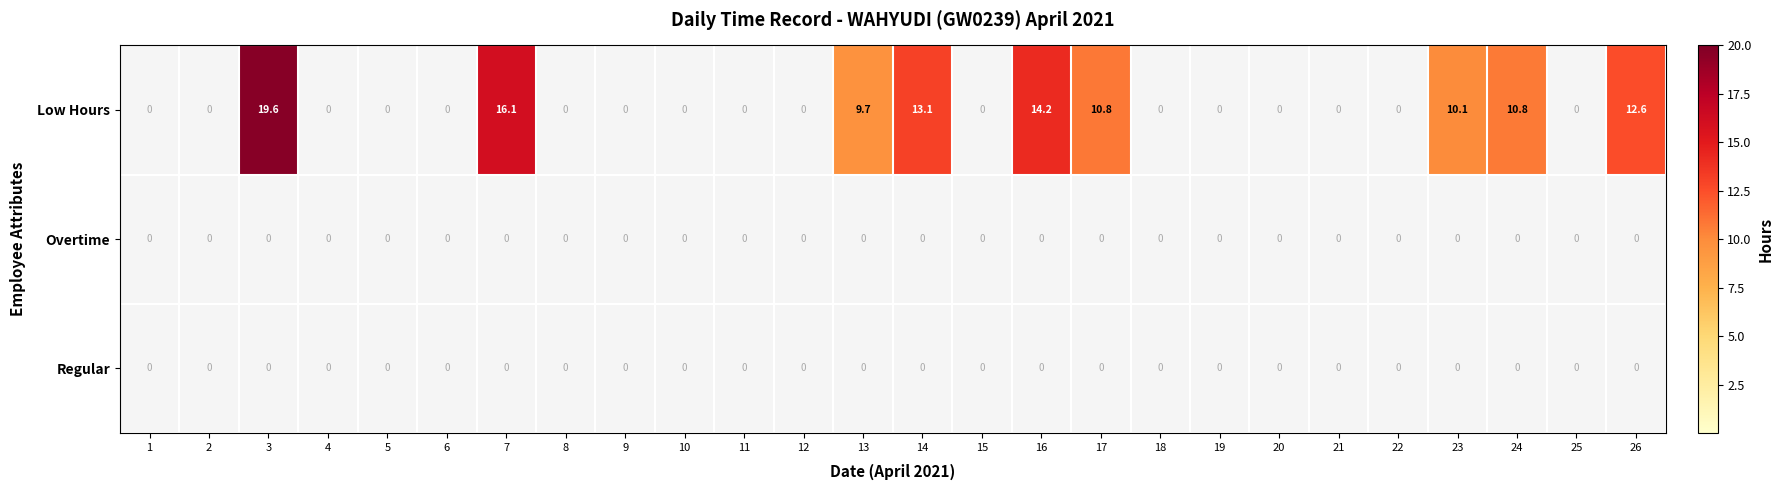

What is the maximum value shown in the chart?

19.6